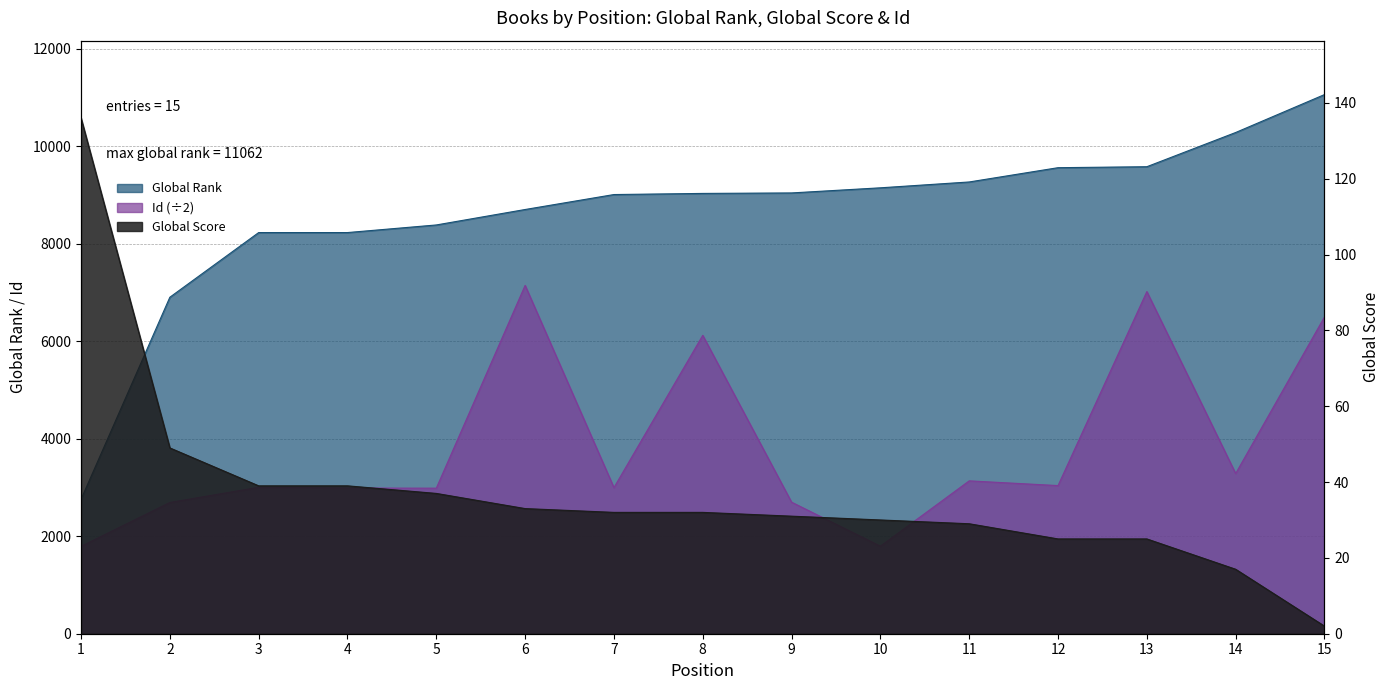

At how many categories does at least one series exceed 716?

15